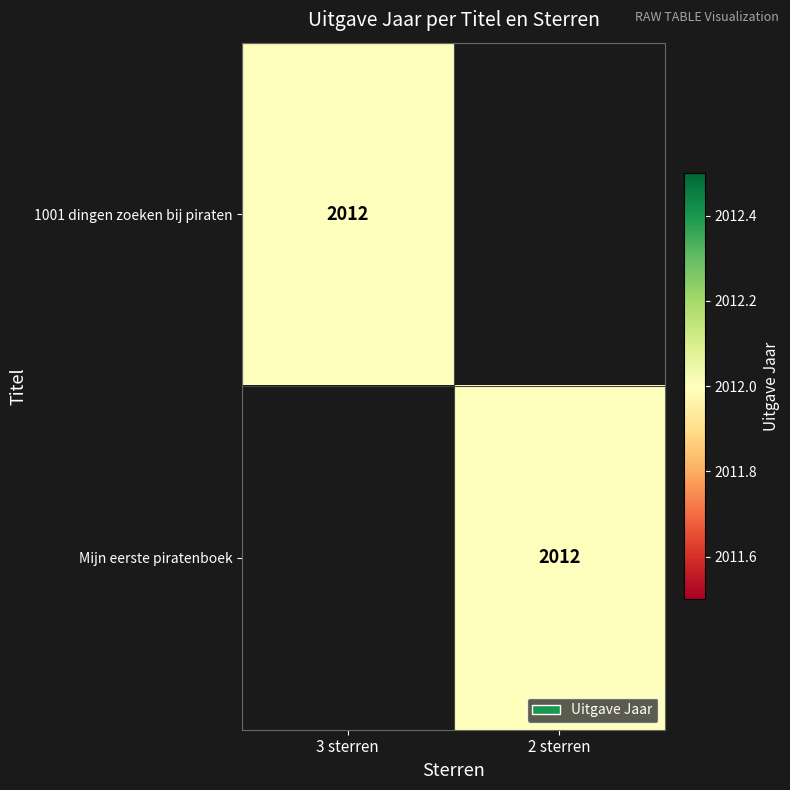

The 1001 dingen zoeken bij piraten series shows 1113 at 3 sterren. True or false?

False